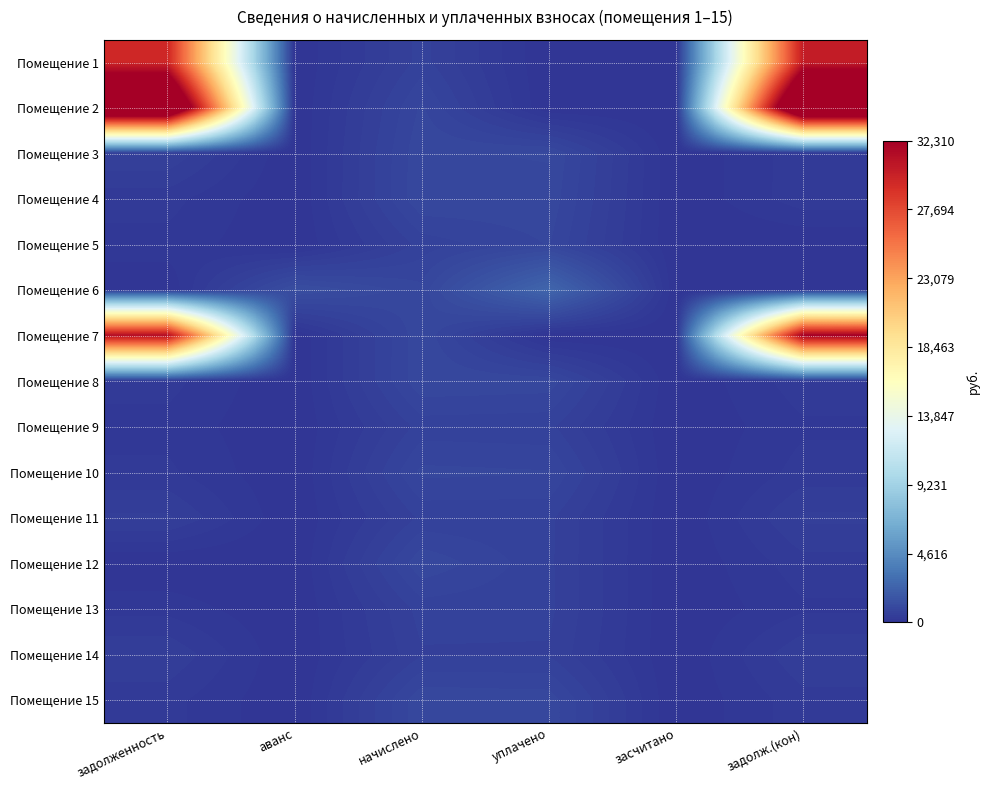

Reading right to left, list all the values displayed in this chart.

Помещение 1: задолж.(кон)=30339.2	засчитано=0.0	уплачено=0.0	начислено=682.6	аванс=0.0	задолженность=29656.5
Помещение 2: задолж.(кон)=40850.3	засчитано=0.0	уплачено=0.0	начислено=907.2	аванс=0.0	задолженность=39943.0
Помещение 3: задолж.(кон)=330.3	засчитано=0.0	уплачено=1020.1	начислено=990.9	аванс=0.0	задолженность=632.7
Помещение 4: задолж.(кон)=334.7	засчитано=0.0	уплачено=973.1	начислено=1004.1	аванс=0.0	задолженность=303.7
Помещение 5: задолж.(кон)=0.0	засчитано=0.0	уплачено=891.9	начислено=684.8	аванс=0.0	задолженность=207.1
Помещение 6: задолж.(кон)=0.0	засчитано=0.0	уплачено=2500.0	начислено=920.4	аванс=1282.5	задолженность=0.0
Помещение 7: задолж.(кон)=32310.0	засчитано=0.0	уплачено=0.0	начислено=993.1	аванс=0.0	задолженность=31316.9
Помещение 8: задолж.(кон)=331.8	засчитано=0.0	уплачено=964.6	начислено=995.3	аванс=0.0	задолженность=301.0
Помещение 9: задолж.(кон)=228.3	засчитано=0.0	уплачено=663.7	начислено=684.8	аванс=0.0	задолженность=207.1
Помещение 10: задолж.(кон)=306.8	засчитано=0.0	уплачено=892.0	начислено=920.4	аванс=0.0	задолженность=278.4
Помещение 11: задолж.(кон)=531.0	засчитано=0.0	уплачено=660.6	начислено=660.6	аванс=0.0	задолженность=531.0
Помещение 12: задолж.(кон)=330.3	засчитано=0.0	уплачено=659.1	начислено=990.9	аванс=1.5	задолженность=0.0
Помещение 13: задолж.(кон)=228.3	засчитано=0.0	уплачено=663.7	начислено=684.8	аванс=0.0	задолженность=207.1
Помещение 14: задолж.(кон)=495.6	засчитано=0.0	уплачено=616.6	начислено=616.6	аванс=0.0	задолженность=495.6
Помещение 15: задолж.(кон)=331.0	засчитано=0.0	уплачено=962.4	начислено=993.1	аванс=0.0	задолженность=300.4